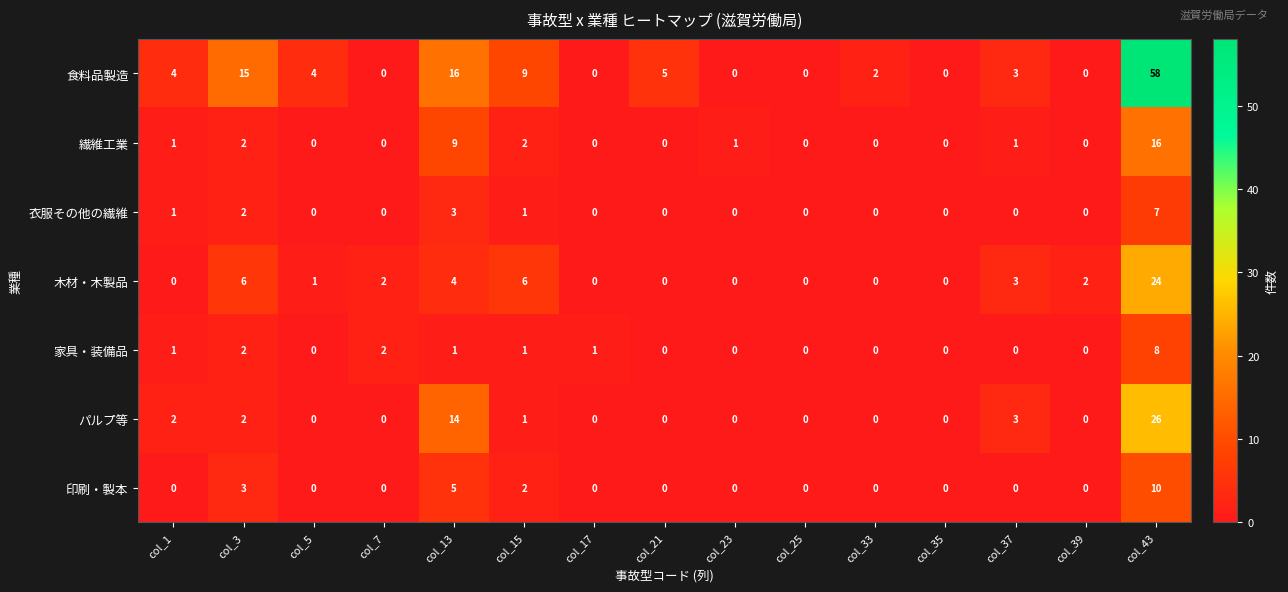

Which series has the widest spread of values?

食料品製造